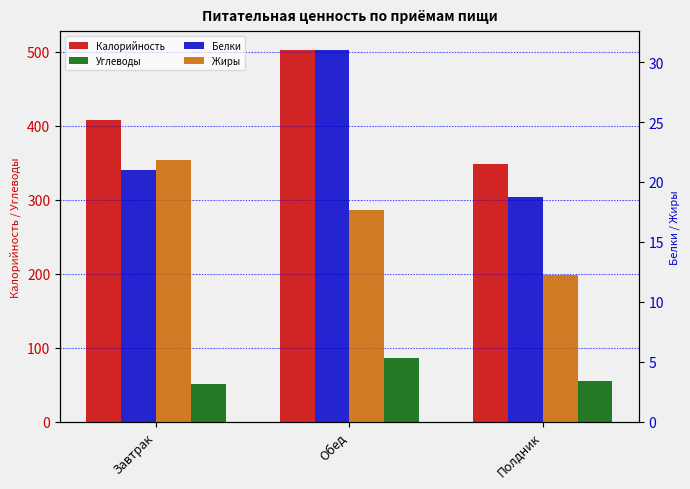

Which label corresponds to the smallest value in the chart?

Полдник